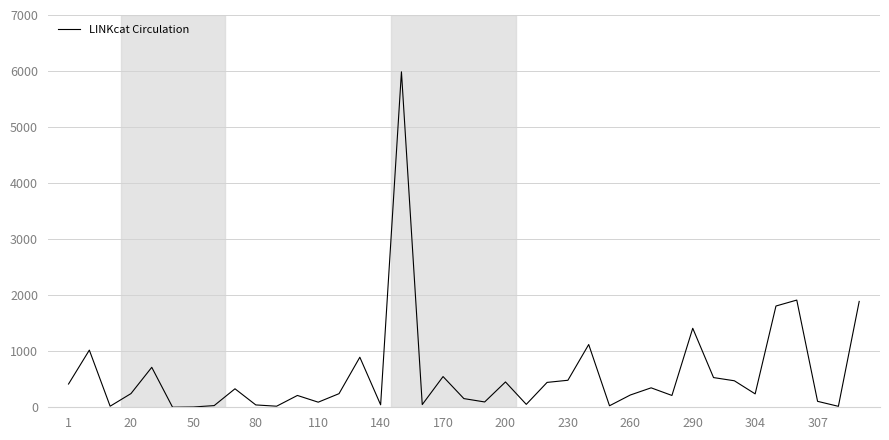

What is the maximum value shown in the chart?

5986